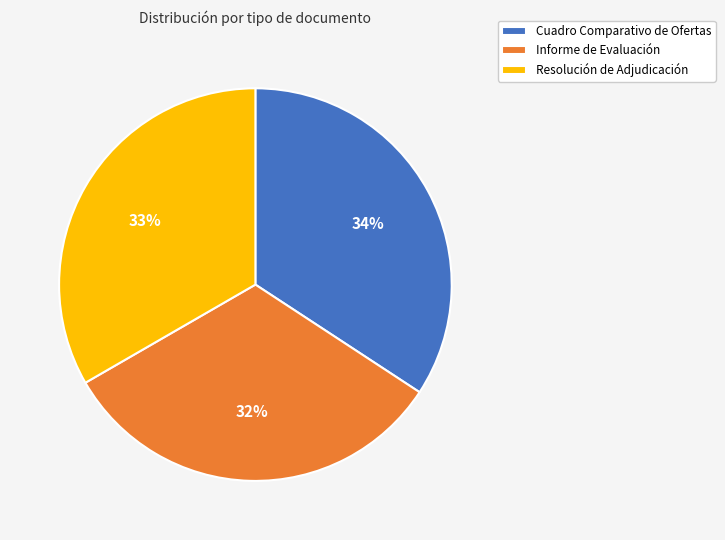

Count the number of slices in the pie.

3